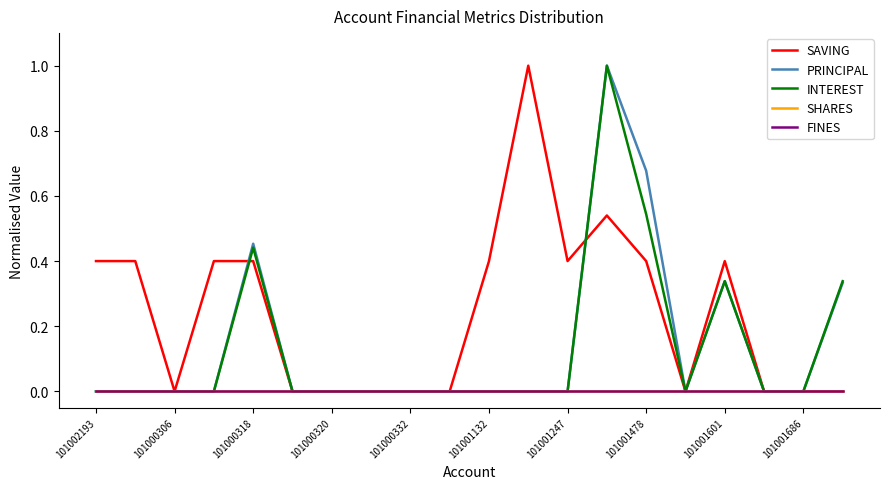

True or false: INTEREST and SAVING intersect in this chart.

True